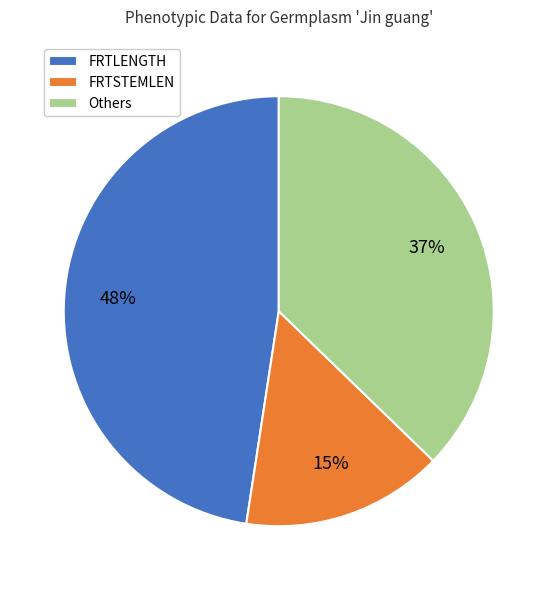

Does any single category account for the majority?

No